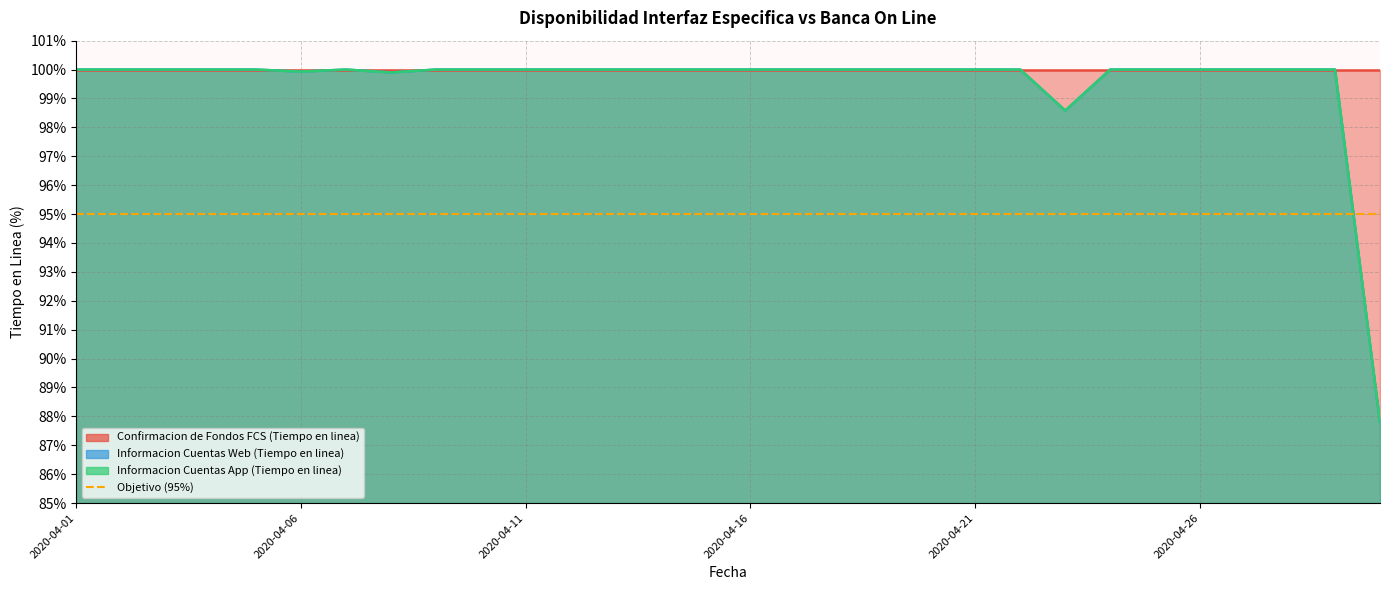

True or false: Informacion Cuentas Web (Tiempo en linea) and Informacion Cuentas App (Tiempo en linea) cross at least once.

False